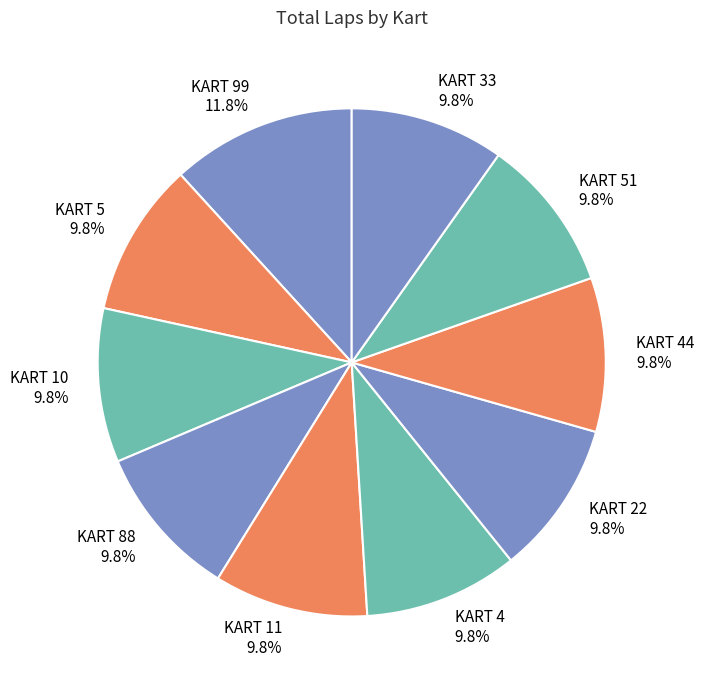

What is the ratio of the value at KART 10 to the value at KART 44?

1.0